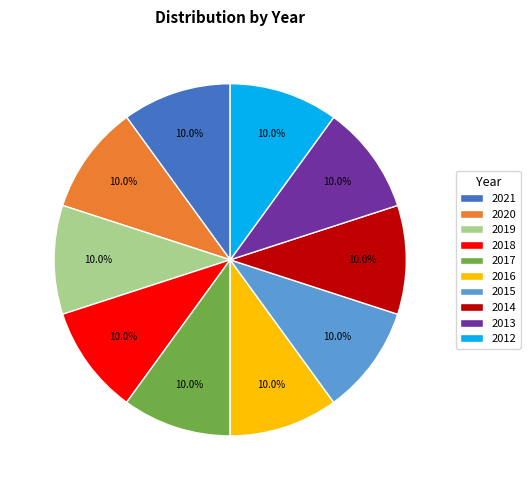

To the nearest percent, what percentage of the pie is 2017?

10%